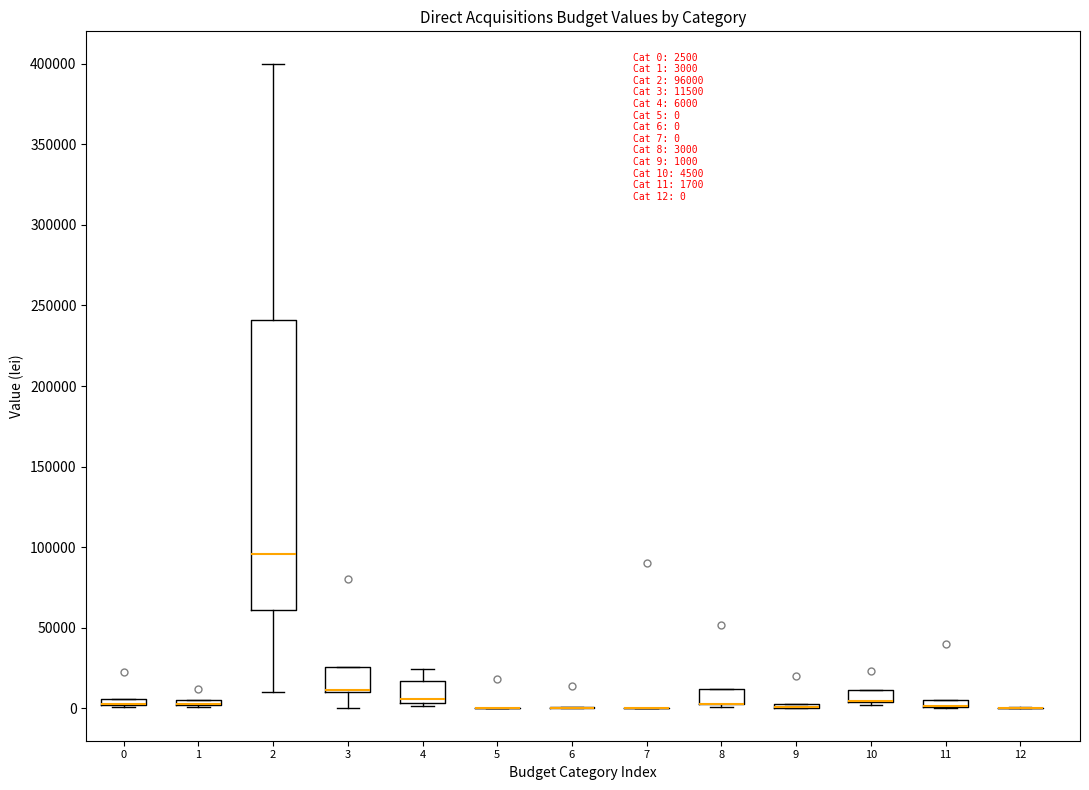

Comparing the boxes themselves (not the whiskers), which one is the tallest?

2